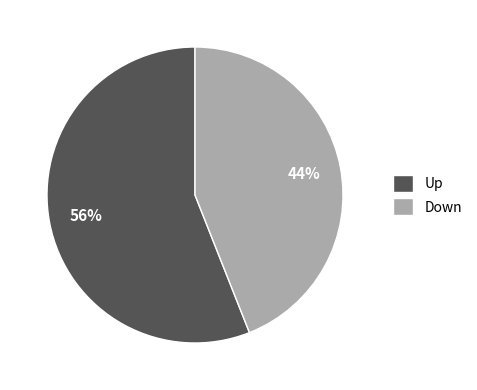

True or false: Up accounts for 56% of the total.

True